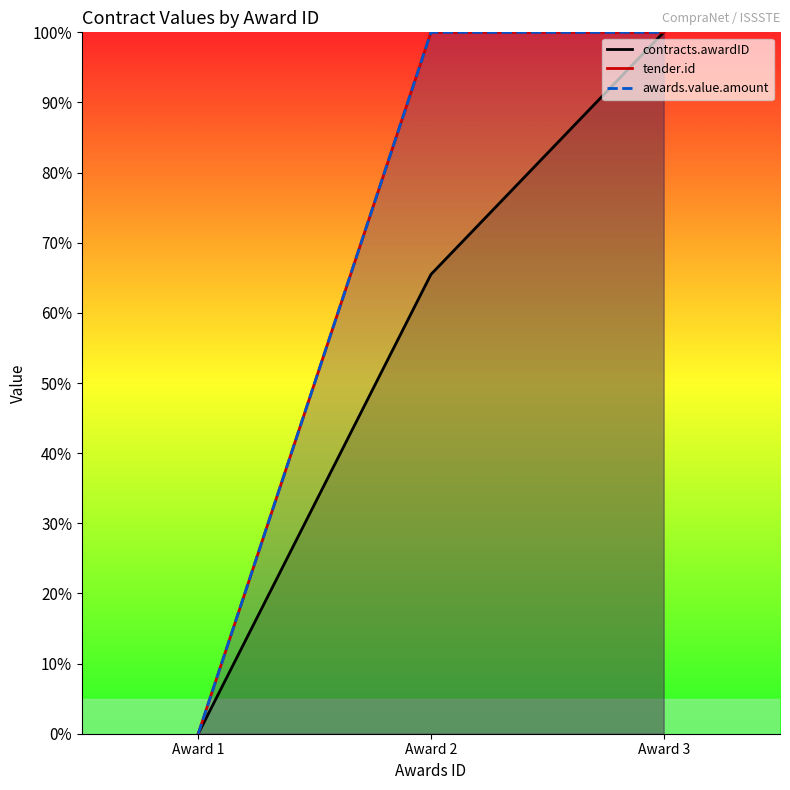

What is the value of the contracts.awardID point at the 3rd from the left?

100.0